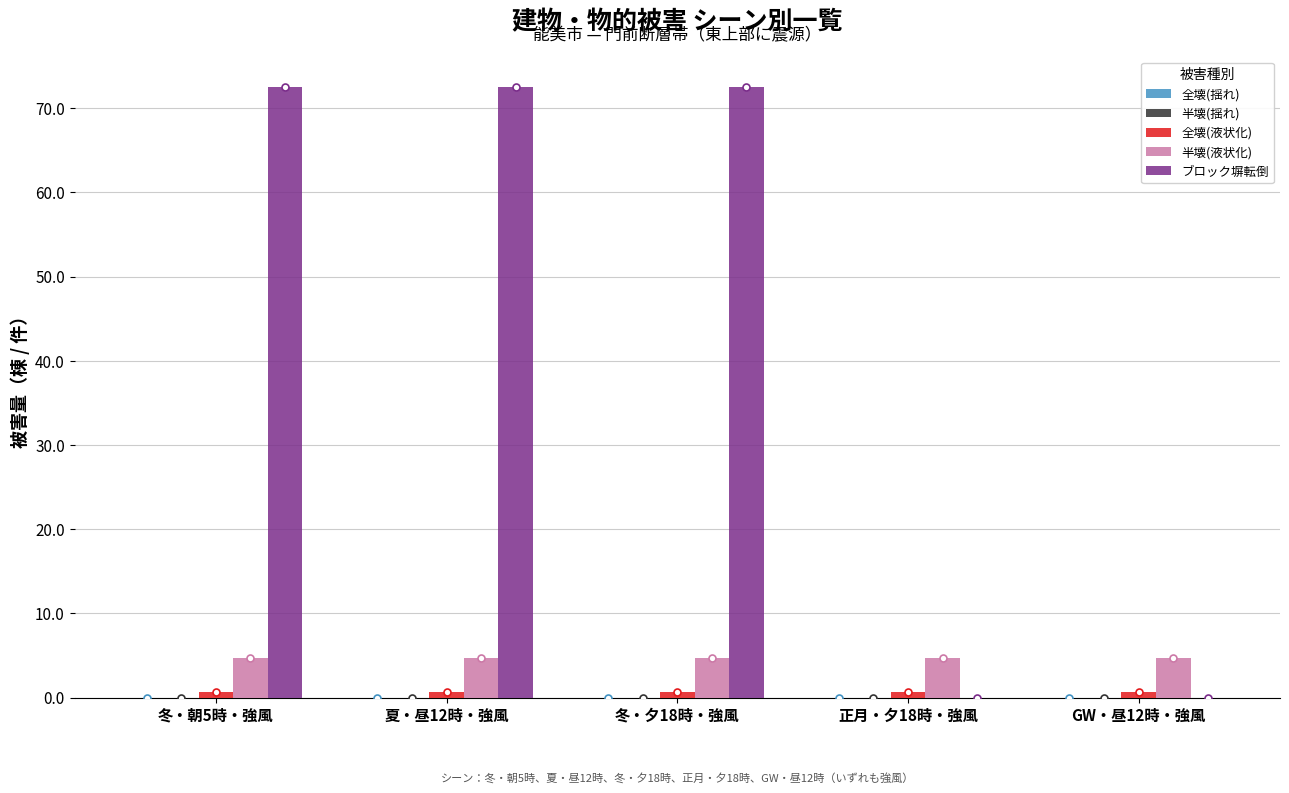

Between 夏・昼12時・強風 and 正月・夕18時・強風, which series saw the biggest shift?

ブロック塀転倒